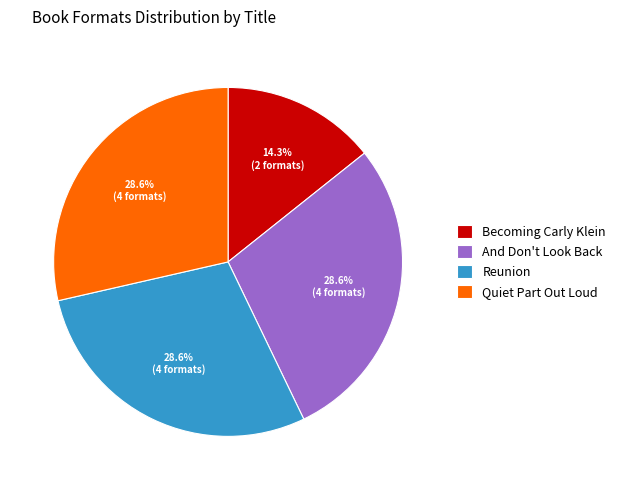

Which slice is the smallest?

Becoming Carly Klein